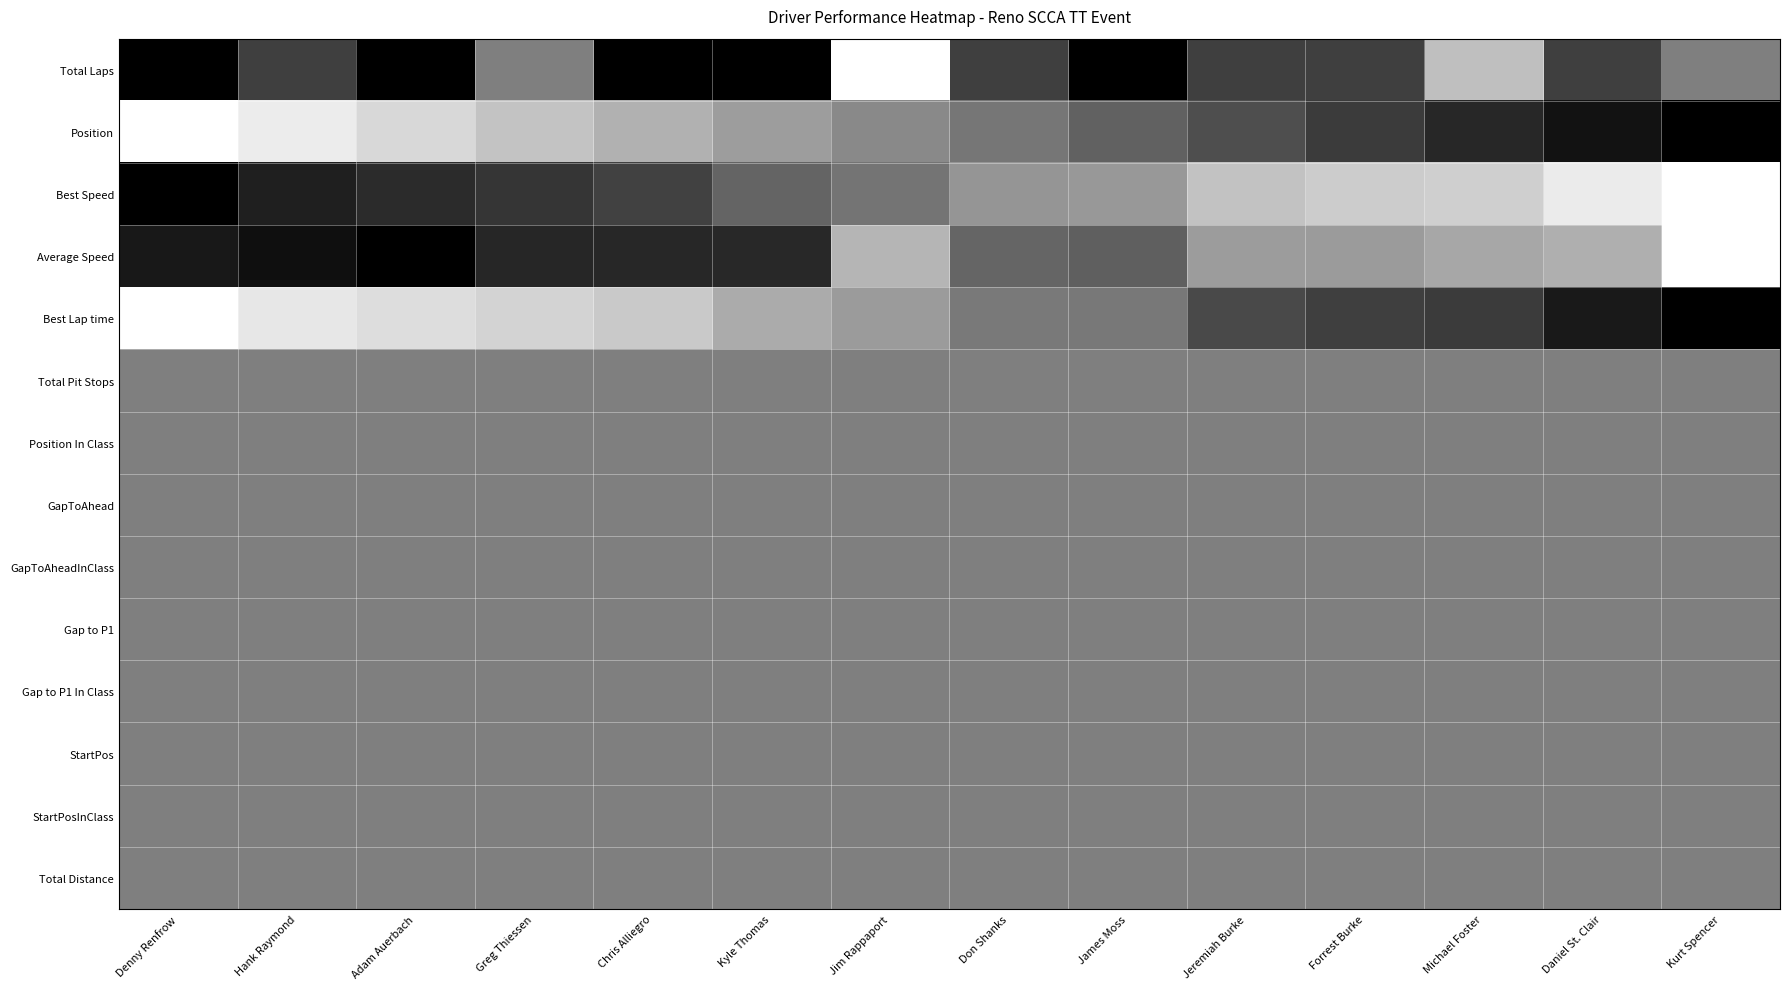

Reading left to right, extract all data points from this chart.

Total Laps: Denny Renfrow=1.0	Hank Raymond=0.8	Adam Auerbach=1.0	Greg Thiessen=0.5	Chris Alliegro=1.0	Kyle Thomas=1.0	Jim Rappaport=0.0	Don Shanks=0.8	James Moss=1.0	Jeremiah Burke=0.8	Forrest Burke=0.8	Michael Foster=0.2	Daniel St. Clair=0.8	Kurt Spencer=0.5
Position: Denny Renfrow=0.0	Hank Raymond=0.1	Adam Auerbach=0.2	Greg Thiessen=0.2	Chris Alliegro=0.3	Kyle Thomas=0.4	Jim Rappaport=0.5	Don Shanks=0.5	James Moss=0.6	Jeremiah Burke=0.7	Forrest Burke=0.8	Michael Foster=0.8	Daniel St. Clair=0.9	Kurt Spencer=1.0
Best Speed: Denny Renfrow=1.0	Hank Raymond=0.9	Adam Auerbach=0.8	Greg Thiessen=0.8	Chris Alliegro=0.7	Kyle Thomas=0.6	Jim Rappaport=0.5	Don Shanks=0.4	James Moss=0.4	Jeremiah Burke=0.2	Forrest Burke=0.2	Michael Foster=0.2	Daniel St. Clair=0.1	Kurt Spencer=0.0
Average Speed: Denny Renfrow=0.9	Hank Raymond=0.9	Adam Auerbach=1.0	Greg Thiessen=0.9	Chris Alliegro=0.8	Kyle Thomas=0.8	Jim Rappaport=0.3	Don Shanks=0.6	James Moss=0.6	Jeremiah Burke=0.4	Forrest Burke=0.4	Michael Foster=0.3	Daniel St. Clair=0.3	Kurt Spencer=0.0
Best Lap time: Denny Renfrow=0.0	Hank Raymond=0.1	Adam Auerbach=0.1	Greg Thiessen=0.2	Chris Alliegro=0.2	Kyle Thomas=0.3	Jim Rappaport=0.4	Don Shanks=0.5	James Moss=0.5	Jeremiah Burke=0.7	Forrest Burke=0.8	Michael Foster=0.8	Daniel St. Clair=0.9	Kurt Spencer=1.0
Total Pit Stops: Denny Renfrow=0.5	Hank Raymond=0.5	Adam Auerbach=0.5	Greg Thiessen=0.5	Chris Alliegro=0.5	Kyle Thomas=0.5	Jim Rappaport=0.5	Don Shanks=0.5	James Moss=0.5	Jeremiah Burke=0.5	Forrest Burke=0.5	Michael Foster=0.5	Daniel St. Clair=0.5	Kurt Spencer=0.5
Position In Class: Denny Renfrow=0.5	Hank Raymond=0.5	Adam Auerbach=0.5	Greg Thiessen=0.5	Chris Alliegro=0.5	Kyle Thomas=0.5	Jim Rappaport=0.5	Don Shanks=0.5	James Moss=0.5	Jeremiah Burke=0.5	Forrest Burke=0.5	Michael Foster=0.5	Daniel St. Clair=0.5	Kurt Spencer=0.5
GapToAhead: Denny Renfrow=0.5	Hank Raymond=0.5	Adam Auerbach=0.5	Greg Thiessen=0.5	Chris Alliegro=0.5	Kyle Thomas=0.5	Jim Rappaport=0.5	Don Shanks=0.5	James Moss=0.5	Jeremiah Burke=0.5	Forrest Burke=0.5	Michael Foster=0.5	Daniel St. Clair=0.5	Kurt Spencer=0.5
GapToAheadInClass: Denny Renfrow=0.5	Hank Raymond=0.5	Adam Auerbach=0.5	Greg Thiessen=0.5	Chris Alliegro=0.5	Kyle Thomas=0.5	Jim Rappaport=0.5	Don Shanks=0.5	James Moss=0.5	Jeremiah Burke=0.5	Forrest Burke=0.5	Michael Foster=0.5	Daniel St. Clair=0.5	Kurt Spencer=0.5
Gap to P1: Denny Renfrow=0.5	Hank Raymond=0.5	Adam Auerbach=0.5	Greg Thiessen=0.5	Chris Alliegro=0.5	Kyle Thomas=0.5	Jim Rappaport=0.5	Don Shanks=0.5	James Moss=0.5	Jeremiah Burke=0.5	Forrest Burke=0.5	Michael Foster=0.5	Daniel St. Clair=0.5	Kurt Spencer=0.5
Gap to P1 In Class: Denny Renfrow=0.5	Hank Raymond=0.5	Adam Auerbach=0.5	Greg Thiessen=0.5	Chris Alliegro=0.5	Kyle Thomas=0.5	Jim Rappaport=0.5	Don Shanks=0.5	James Moss=0.5	Jeremiah Burke=0.5	Forrest Burke=0.5	Michael Foster=0.5	Daniel St. Clair=0.5	Kurt Spencer=0.5
StartPos: Denny Renfrow=0.5	Hank Raymond=0.5	Adam Auerbach=0.5	Greg Thiessen=0.5	Chris Alliegro=0.5	Kyle Thomas=0.5	Jim Rappaport=0.5	Don Shanks=0.5	James Moss=0.5	Jeremiah Burke=0.5	Forrest Burke=0.5	Michael Foster=0.5	Daniel St. Clair=0.5	Kurt Spencer=0.5
StartPosInClass: Denny Renfrow=0.5	Hank Raymond=0.5	Adam Auerbach=0.5	Greg Thiessen=0.5	Chris Alliegro=0.5	Kyle Thomas=0.5	Jim Rappaport=0.5	Don Shanks=0.5	James Moss=0.5	Jeremiah Burke=0.5	Forrest Burke=0.5	Michael Foster=0.5	Daniel St. Clair=0.5	Kurt Spencer=0.5
Total Distance: Denny Renfrow=0.5	Hank Raymond=0.5	Adam Auerbach=0.5	Greg Thiessen=0.5	Chris Alliegro=0.5	Kyle Thomas=0.5	Jim Rappaport=0.5	Don Shanks=0.5	James Moss=0.5	Jeremiah Burke=0.5	Forrest Burke=0.5	Michael Foster=0.5	Daniel St. Clair=0.5	Kurt Spencer=0.5